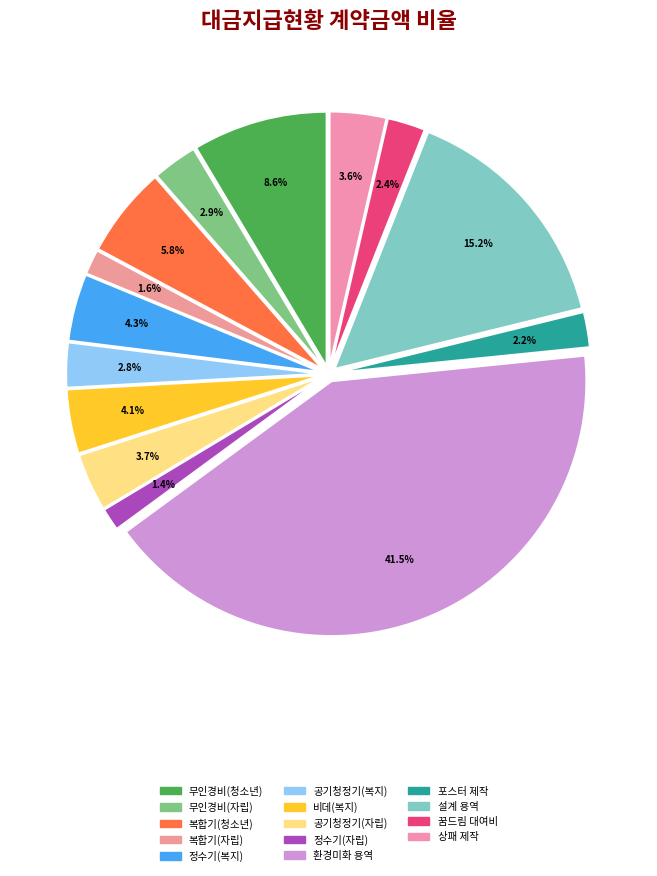

To the nearest percent, what is the average slice percentage?

7%